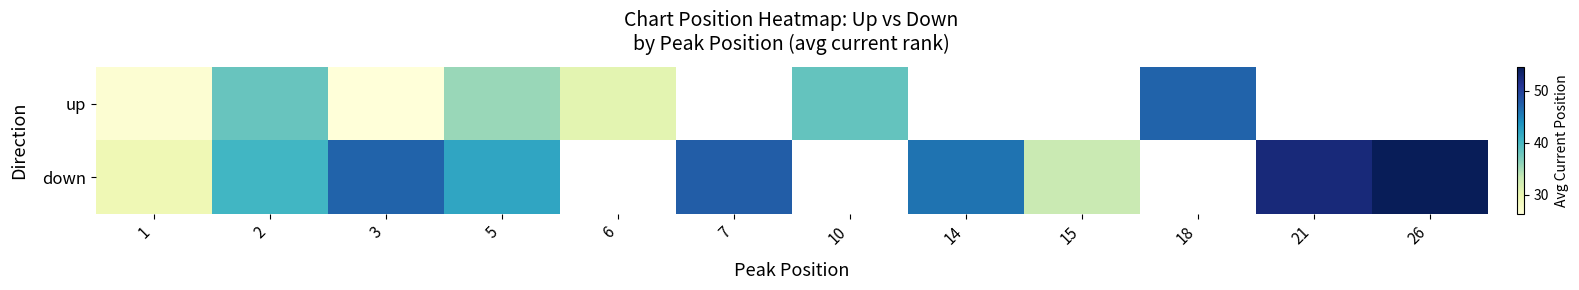

What is the maximum value for row_1?

54.5